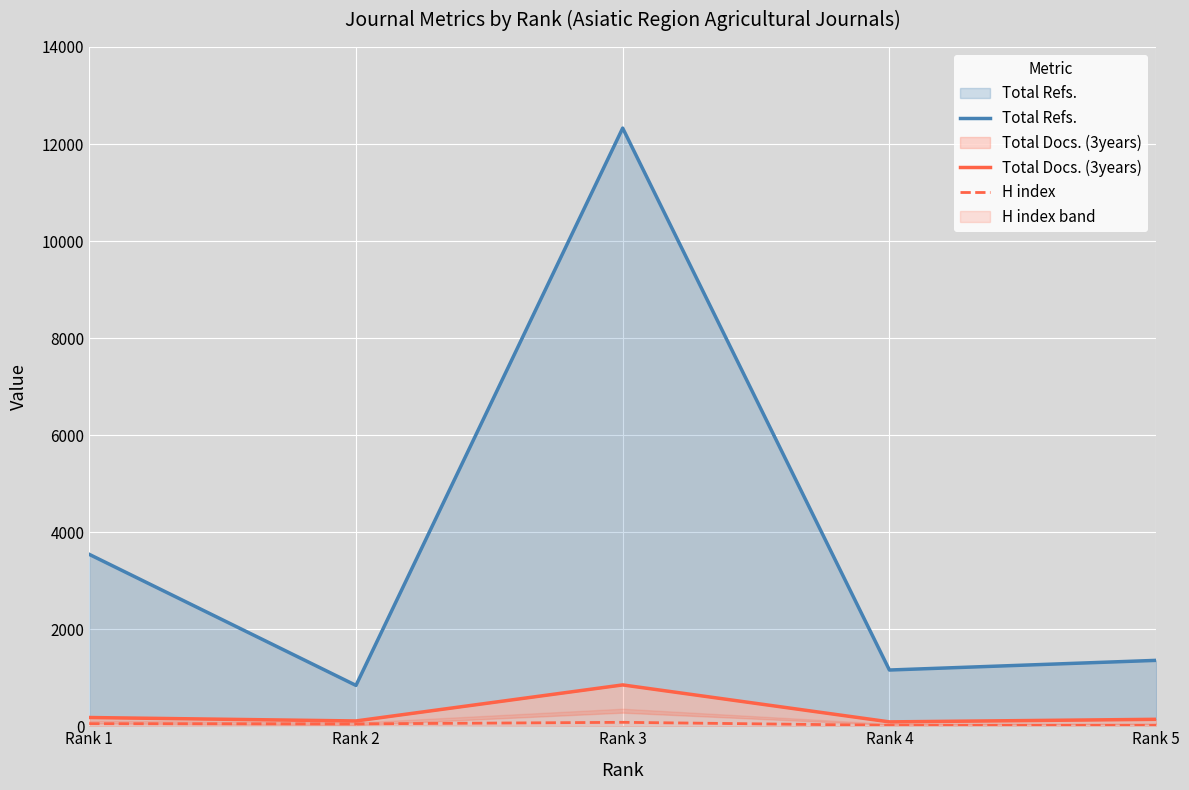

True or false: Total Docs. (3years) and H index intersect in this chart.

False